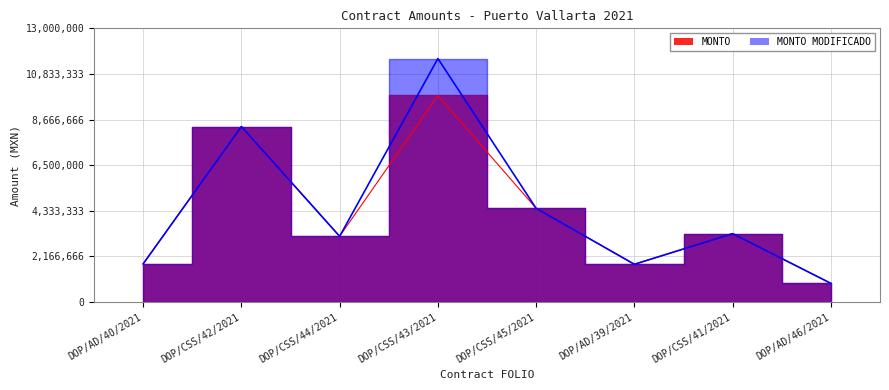

The value of MONTO MODIFICADO at DOP/CSS/43/2021 is 11565332.2. True or false?

True